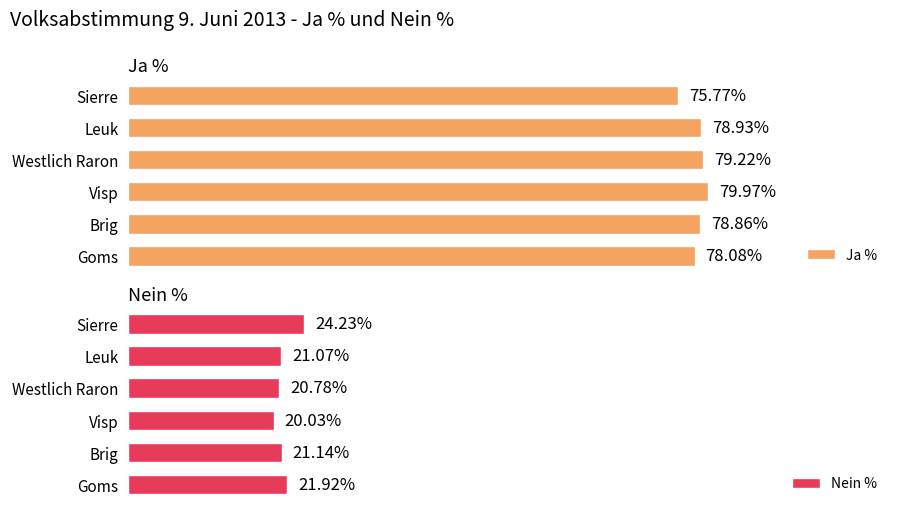

Reading left to right, transcribe all the data shown in this chart.

Ja %: 78.1	78.9	80.0	79.2	78.9	75.8
Nein %: 21.9	21.1	20.0	20.8	21.1	24.2